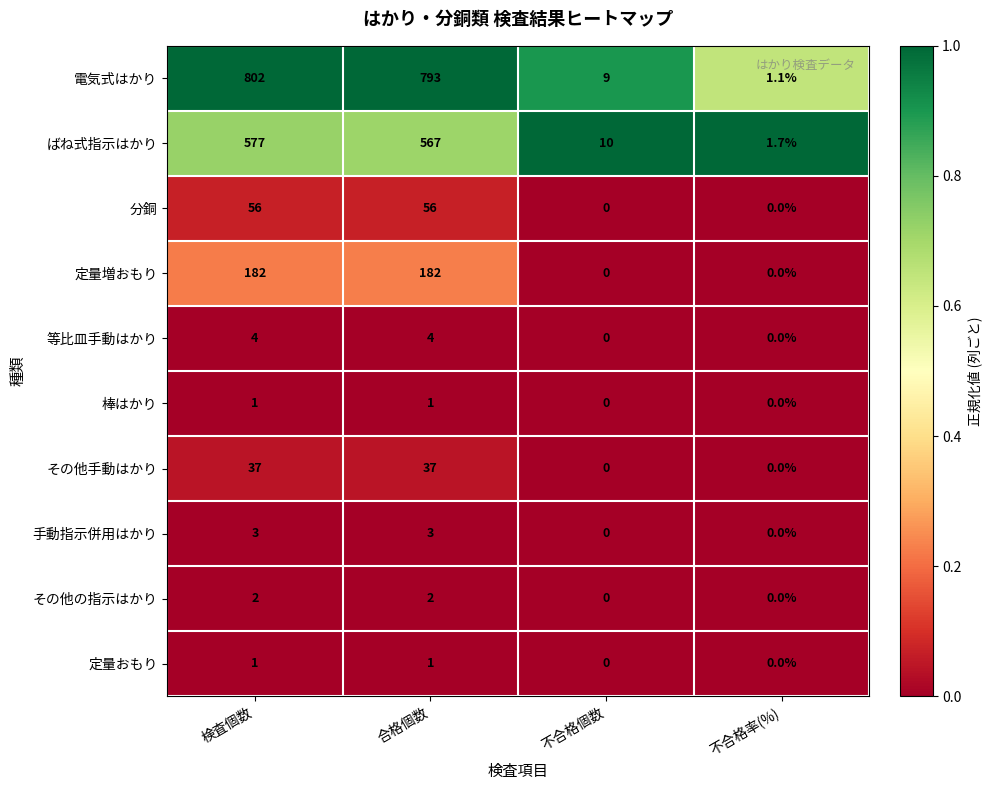

What is the maximum value shown in the chart?

802.0